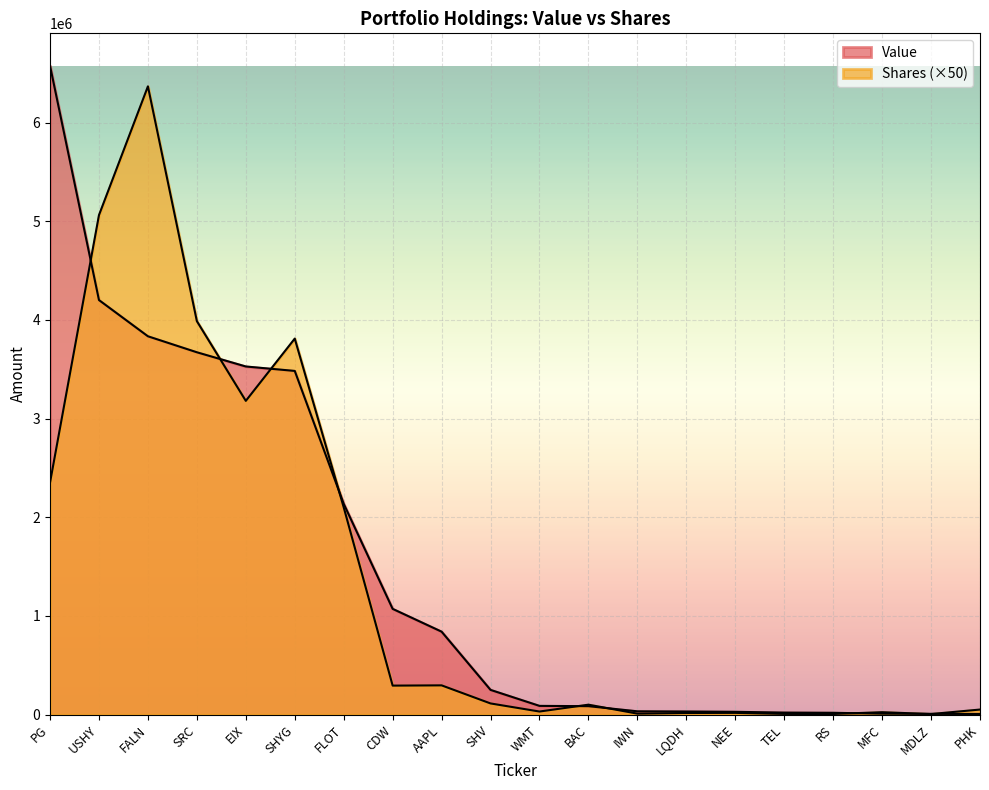

What is the minimum value for Value?

7000